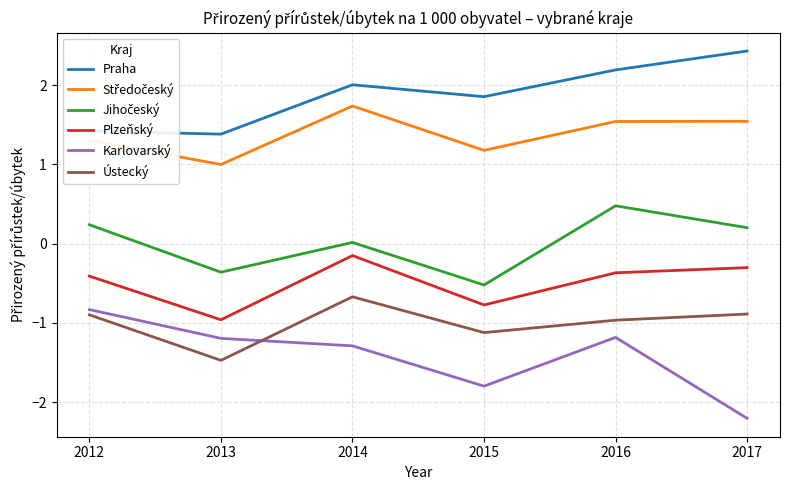

In Praha, how many points are higher than both neighbors (excluding endpoints)?

1